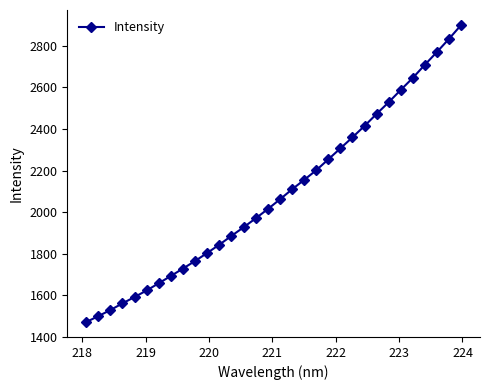

What is the value of the 16th point from the left?

2013.8